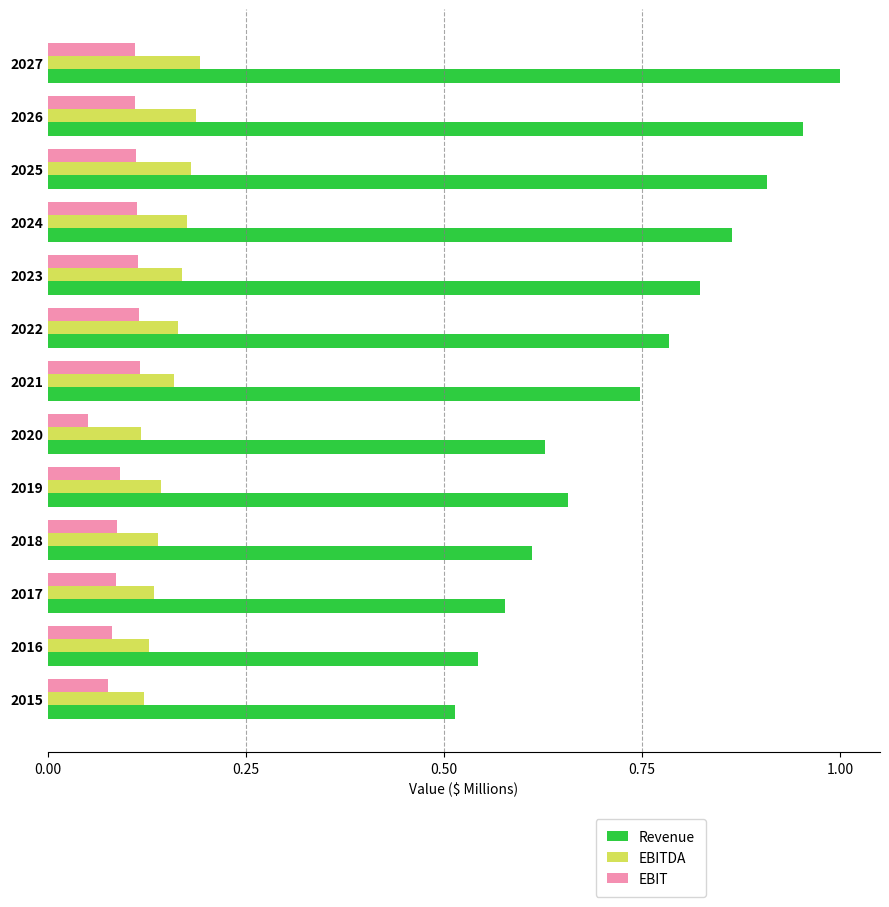

True or false: EBITDA has a value of 0.2 at 2019.

False